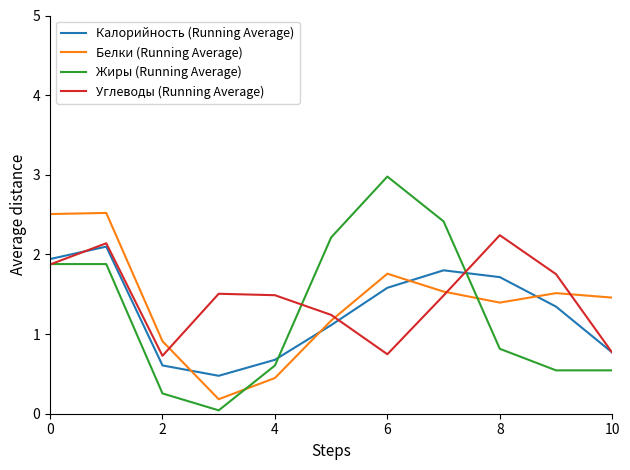

What is the maximum value for Жиры (Running Average)?

3.0